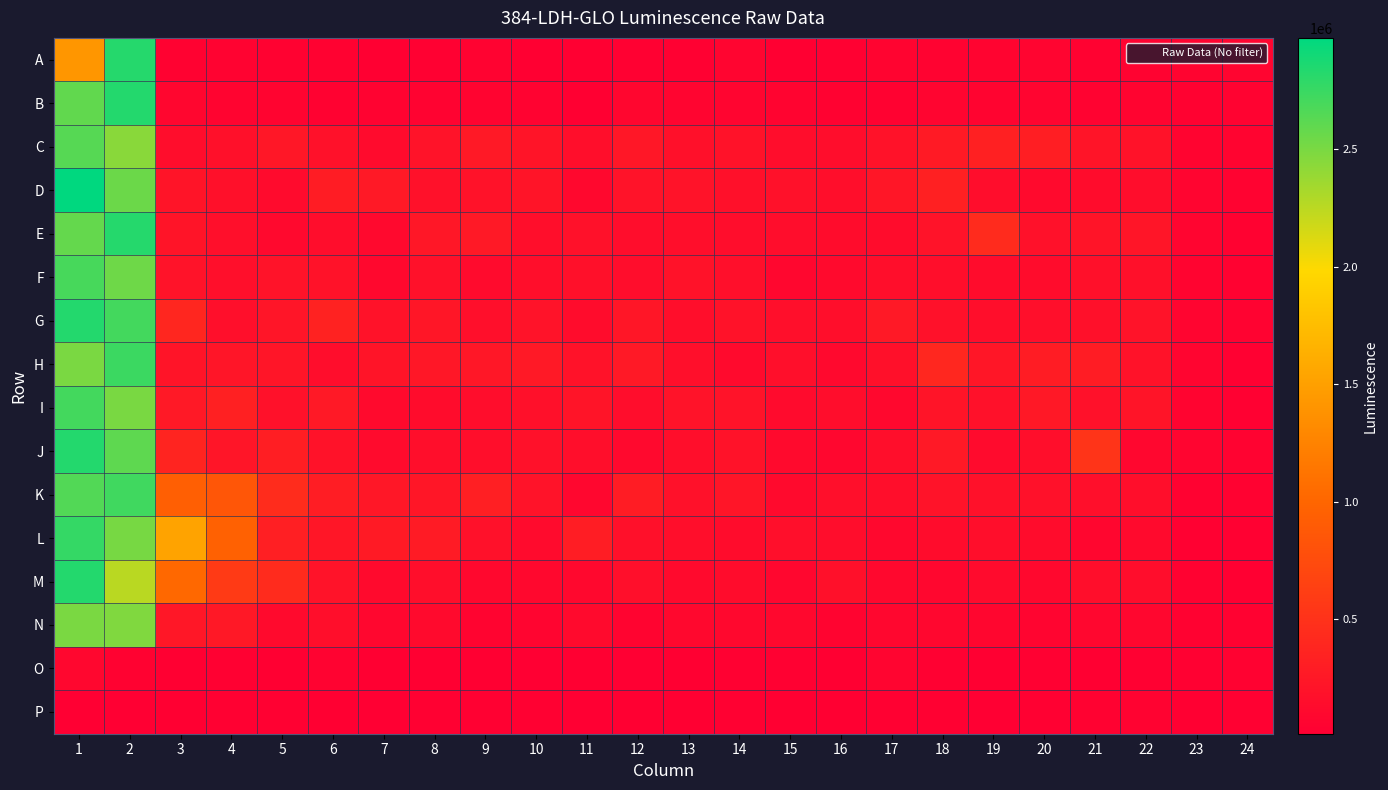

Count the number of categories in the chart.

24